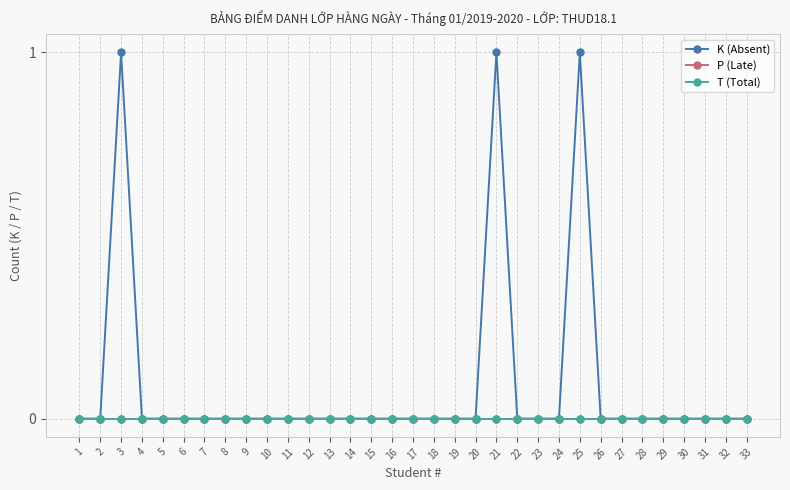

True or false: K (Absent) and T (Total) cross at least once.

False